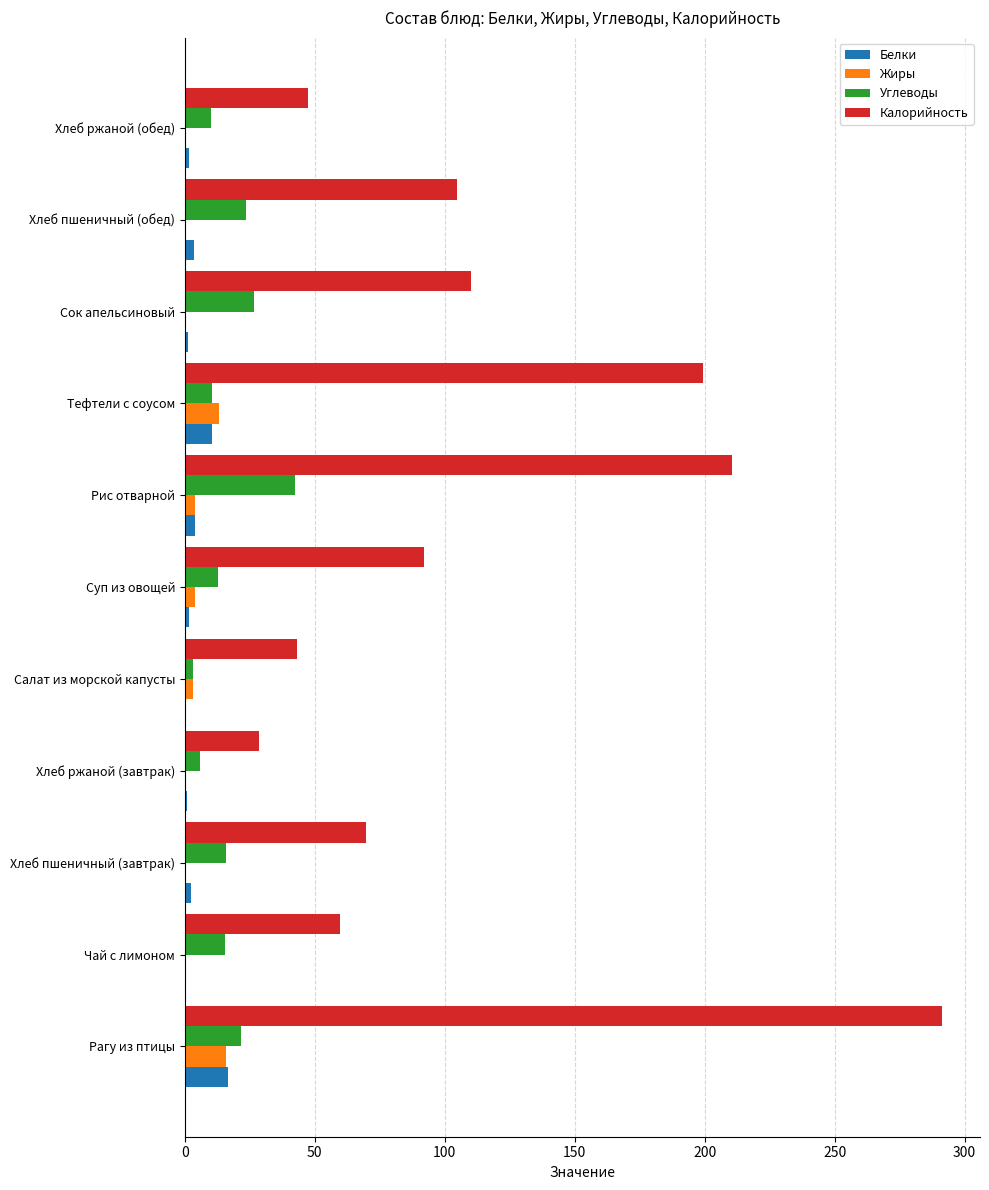

At which category is the sum across all series the highest?

Рагу из птицы